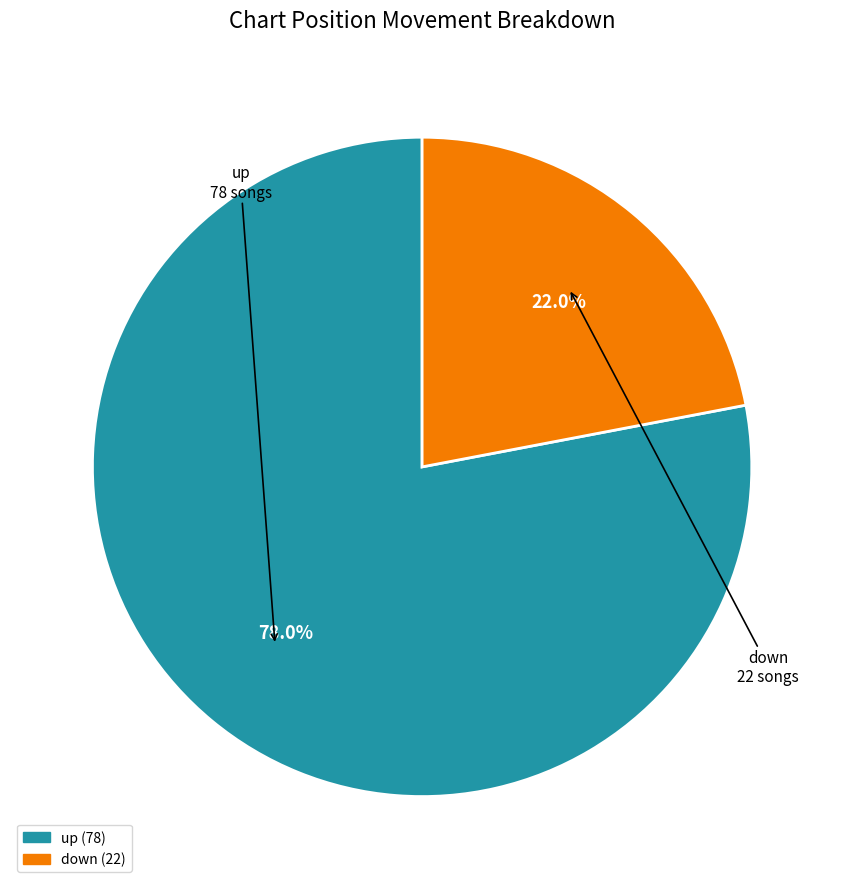

Is there a majority slice in this chart?

Yes